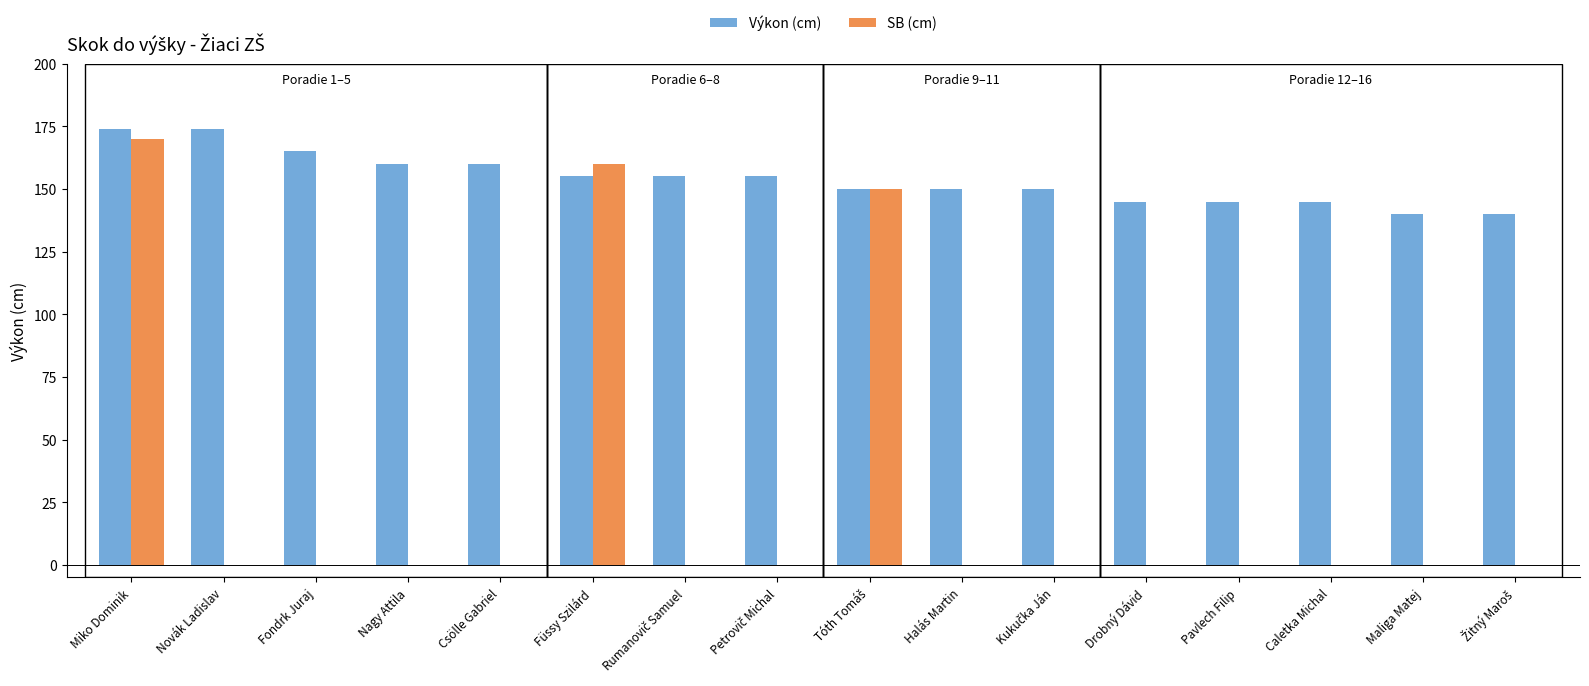

The value of Výkon (cm) at Halás Martin is 150. True or false?

True